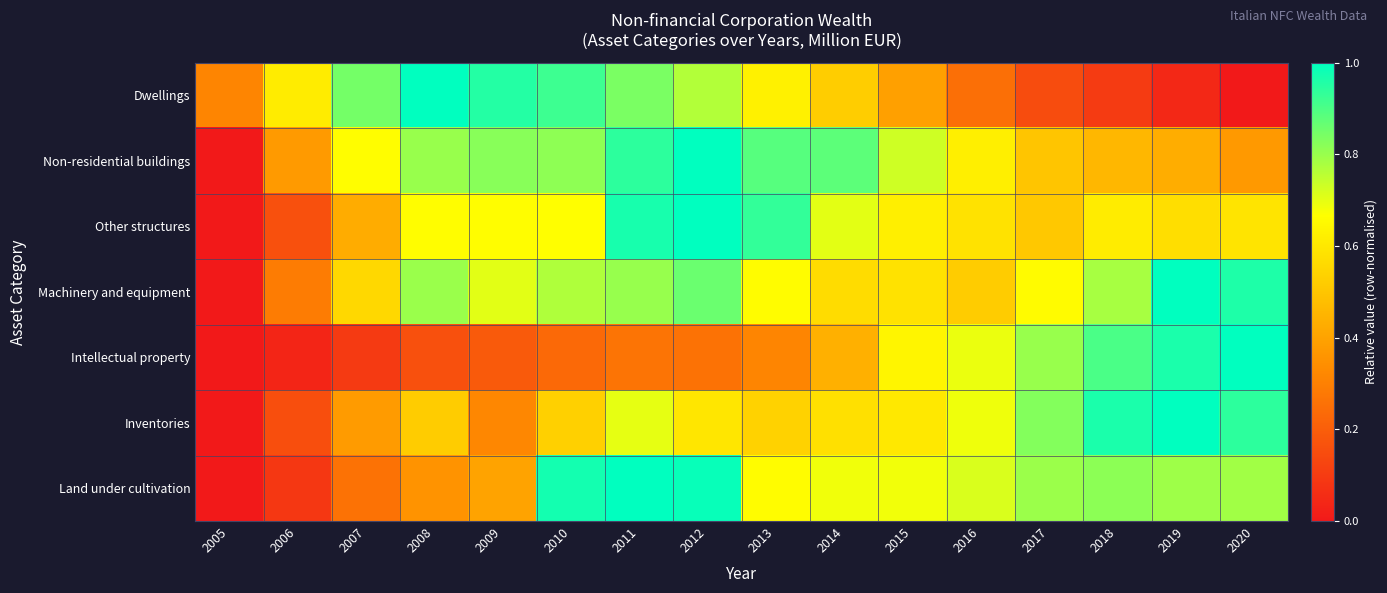

Reading right to left, what are all the values shown in this chart?

Dwellings: 2020=0.0	2019=0.0	2018=0.1	2017=0.1	2016=0.2	2015=0.4	2014=0.5	2013=0.6	2012=0.8	2011=0.8	2010=0.9	2009=1.0	2008=1.0	2007=0.8	2006=0.6	2005=0.3
Non-residential buildings: 2020=0.4	2019=0.4	2018=0.5	2017=0.5	2016=0.6	2015=0.7	2014=0.9	2013=0.9	2012=1.0	2011=0.9	2010=0.8	2009=0.8	2008=0.8	2007=0.7	2006=0.4	2005=0.0
Other structures: 2020=0.6	2019=0.6	2018=0.6	2017=0.5	2016=0.6	2015=0.6	2014=0.7	2013=0.9	2012=1.0	2011=1.0	2010=0.7	2009=0.7	2008=0.7	2007=0.4	2006=0.2	2005=0.0
Machinery and equipment: 2020=1.0	2019=1.0	2018=0.8	2017=0.7	2016=0.5	2015=0.6	2014=0.6	2013=0.7	2012=0.9	2011=0.8	2010=0.8	2009=0.7	2008=0.8	2007=0.6	2006=0.3	2005=0.0
Intellectual property: 2020=1.0	2019=1.0	2018=0.9	2017=0.8	2016=0.7	2015=0.6	2014=0.4	2013=0.3	2012=0.3	2011=0.3	2010=0.2	2009=0.2	2008=0.2	2007=0.1	2006=0.0	2005=0.0
Inventories: 2020=0.9	2019=1.0	2018=1.0	2017=0.8	2016=0.7	2015=0.6	2014=0.6	2013=0.5	2012=0.6	2011=0.7	2010=0.5	2009=0.3	2008=0.5	2007=0.4	2006=0.2	2005=0.0
Land under cultivation: 2020=0.8	2019=0.8	2018=0.8	2017=0.8	2016=0.7	2015=0.7	2014=0.7	2013=0.7	2012=1.0	2011=1.0	2010=1.0	2009=0.4	2008=0.4	2007=0.3	2006=0.1	2005=0.0